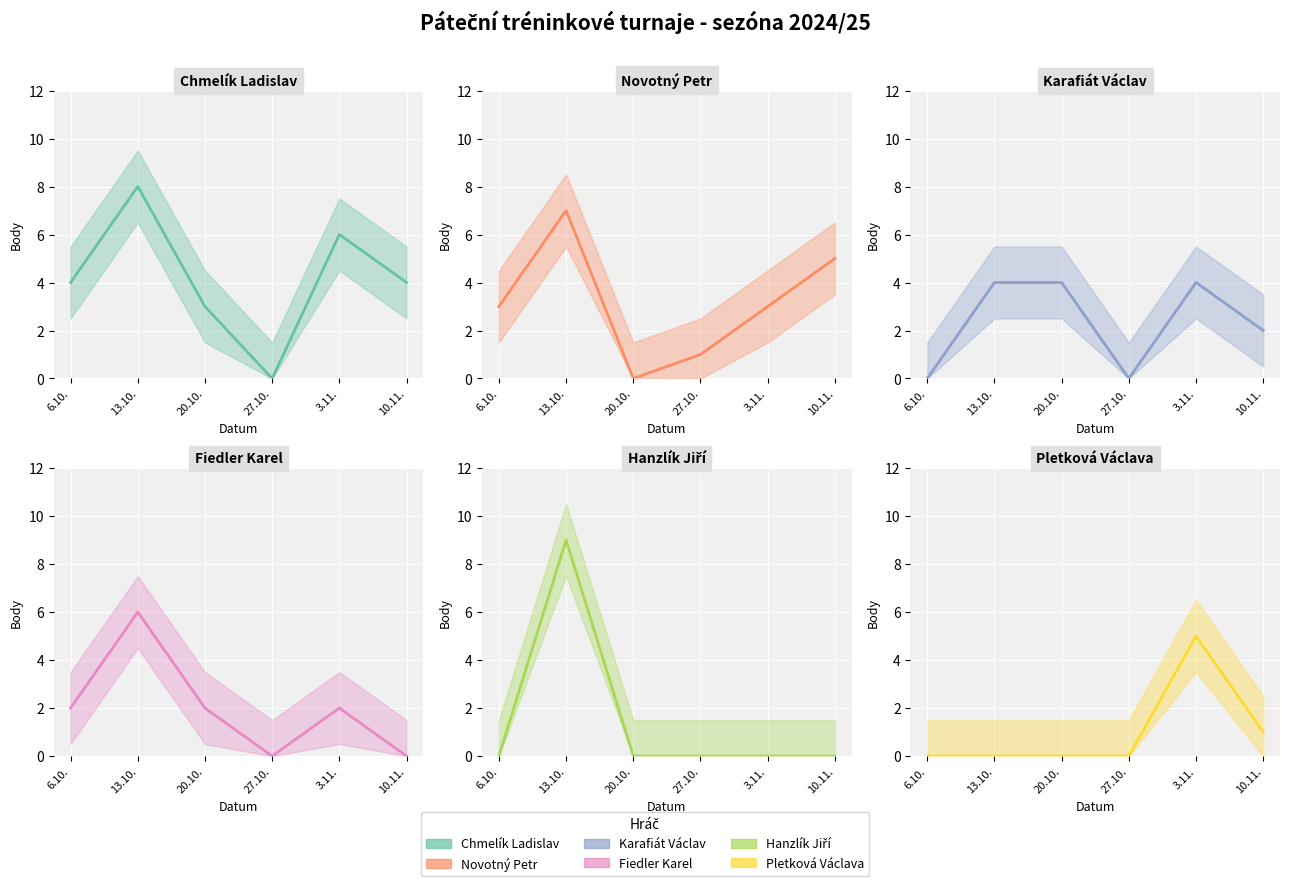

True or false: Novotný Petr and Karafiát Václav intersect in this chart.

True